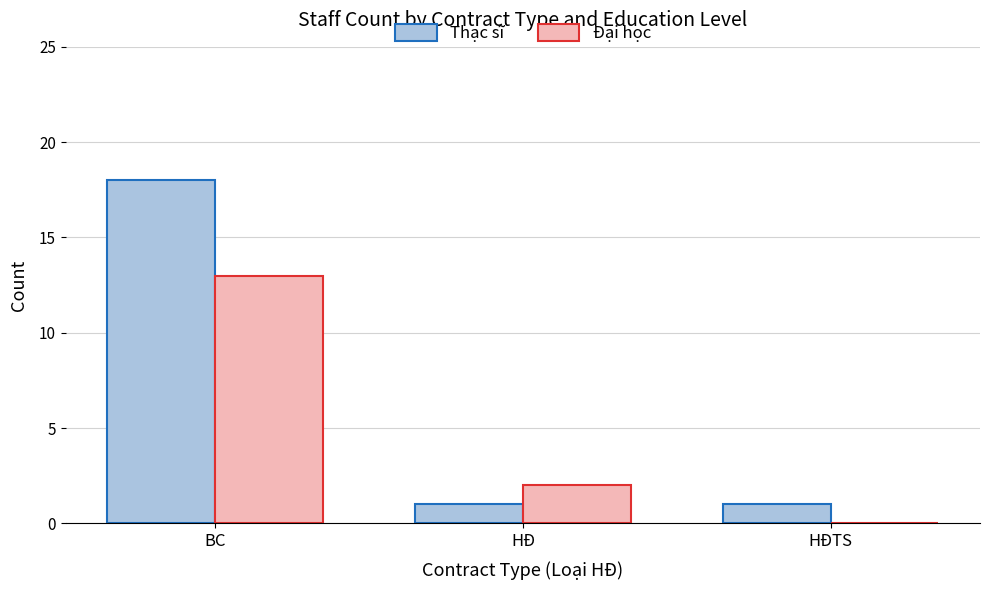

The value of Đại học at HĐTS is -7. True or false?

False